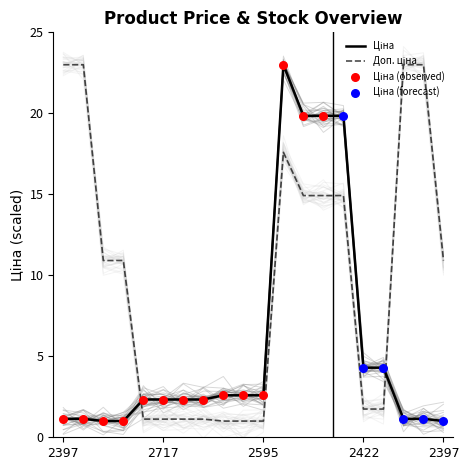

Which series has the largest total across all categories?

Доп. ціна